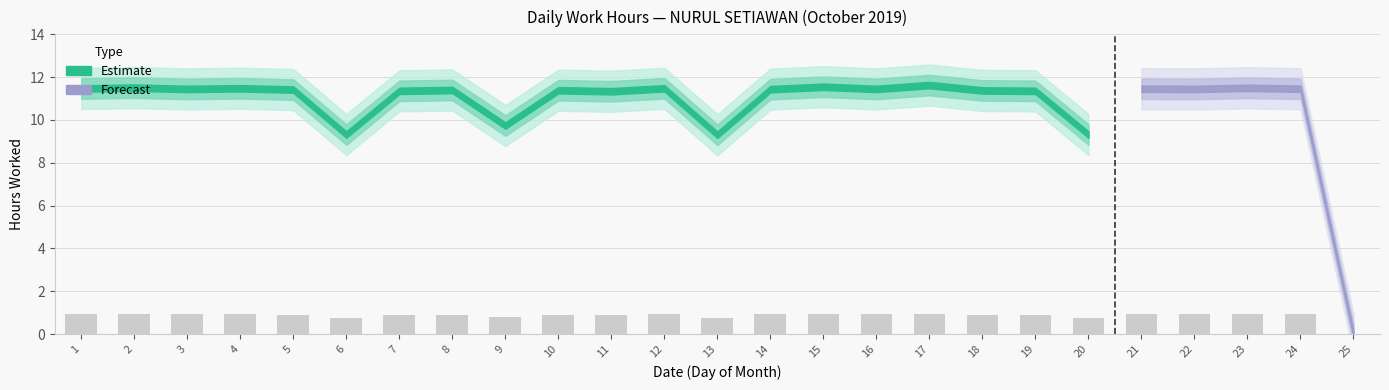

What is the greatest value displayed?

0.9